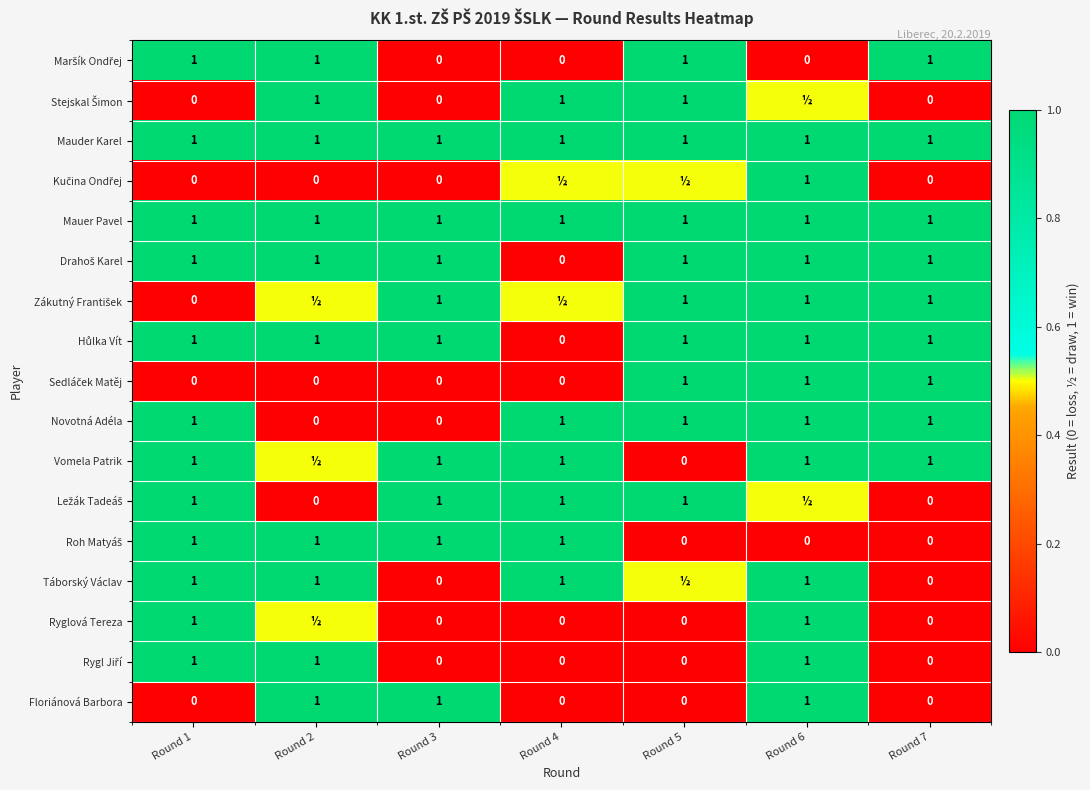

Which category has the highest value across all series?

Round 1